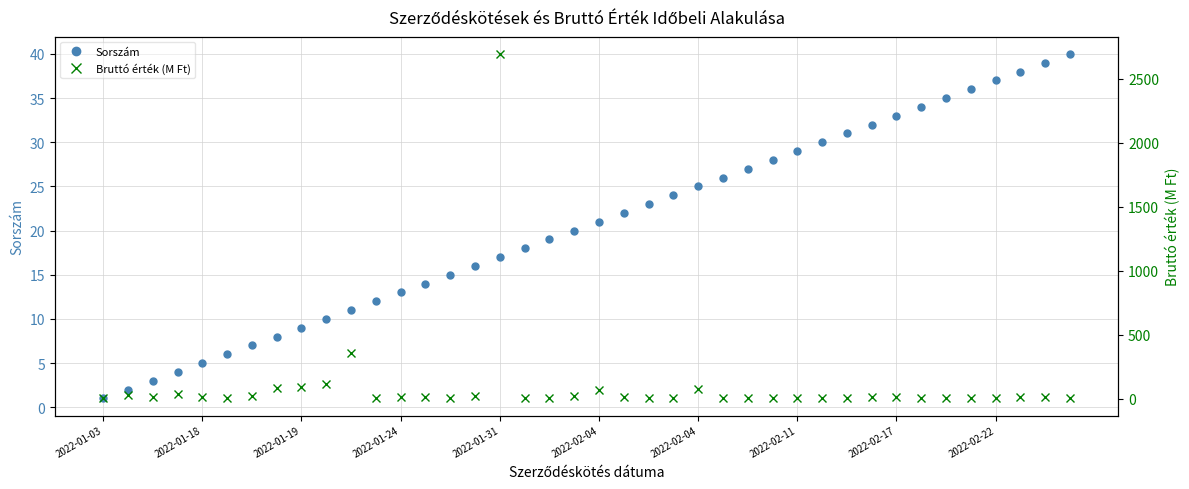

The Bruttó érték (M Ft) series shows 6.0 at 2022-02-11. True or false?

True